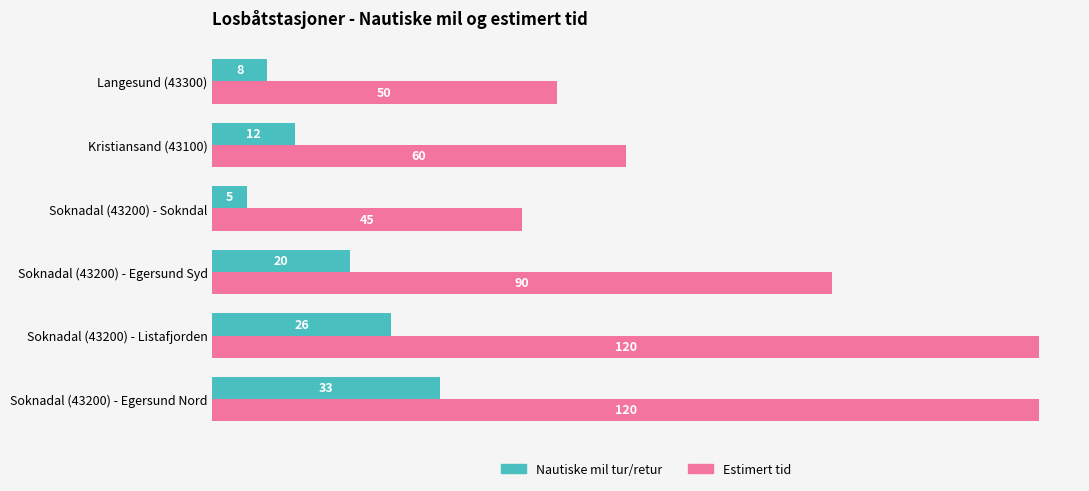

Which series changed the most between Langesund (43300) and Soknadal (43200) - Egersund Syd?

Estimert tid